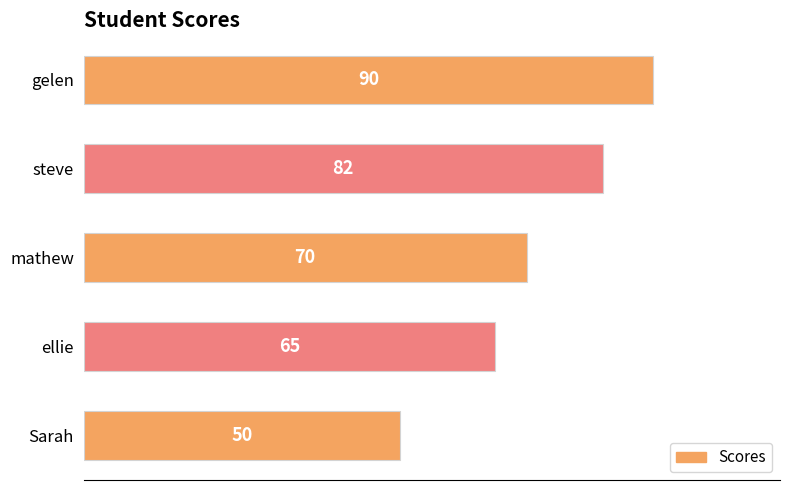

Rank the categories by value from highest to lowest.

gelen, steve, mathew, ellie, Sarah